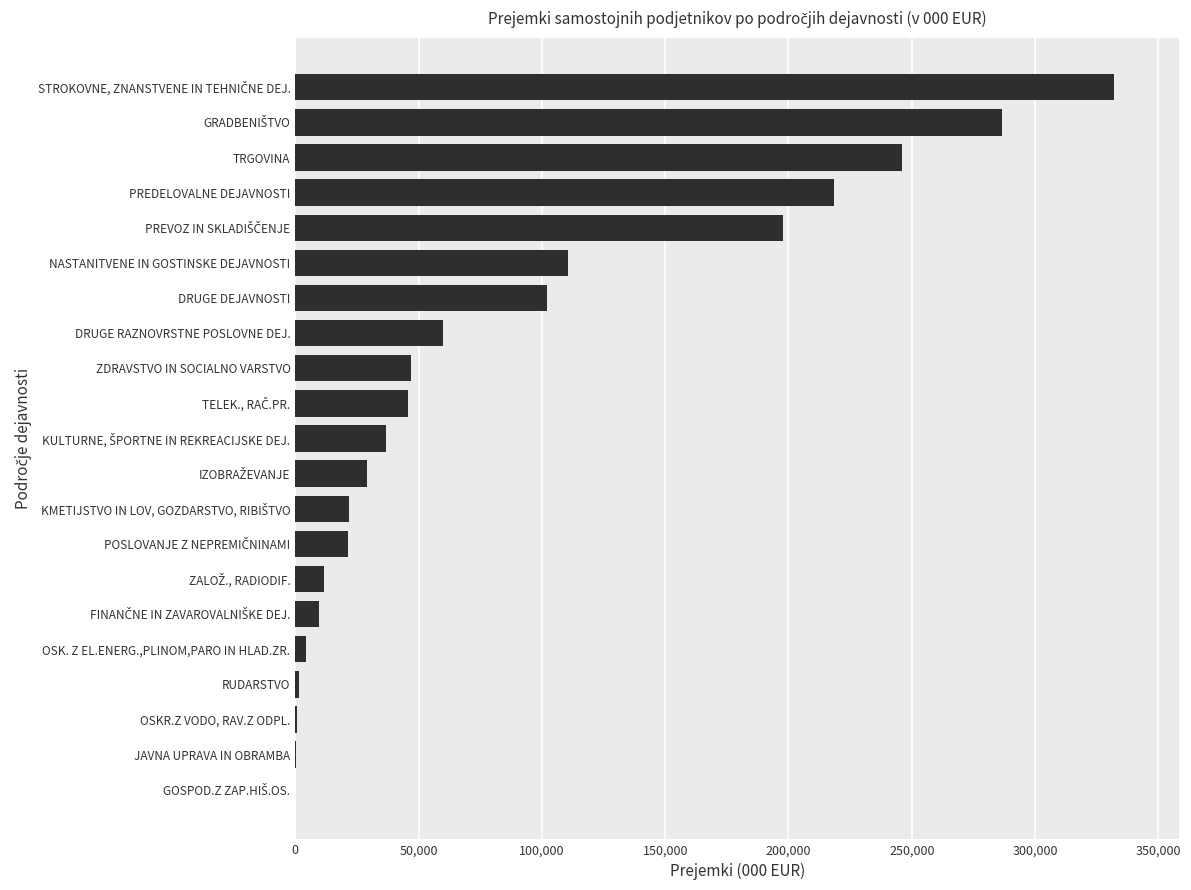

What is the sum of the values at PREDELOVALNE DEJAVNOSTI and DRUGE DEJAVNOSTI?

320876.6